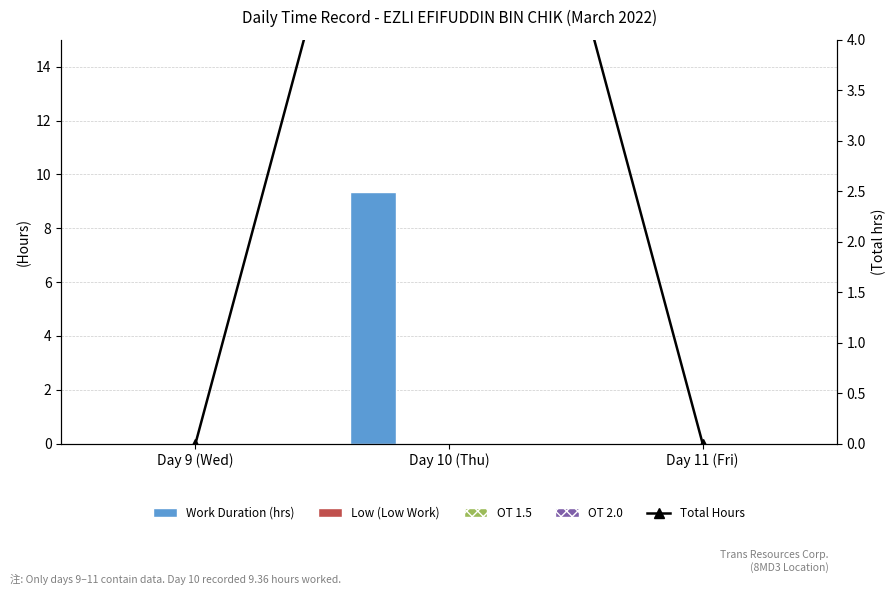

Rank the series by their maximum value, from lowest to highest.

Low (Low Work), OT 1.5, OT 2.0, Work Duration (hrs), Total Hours